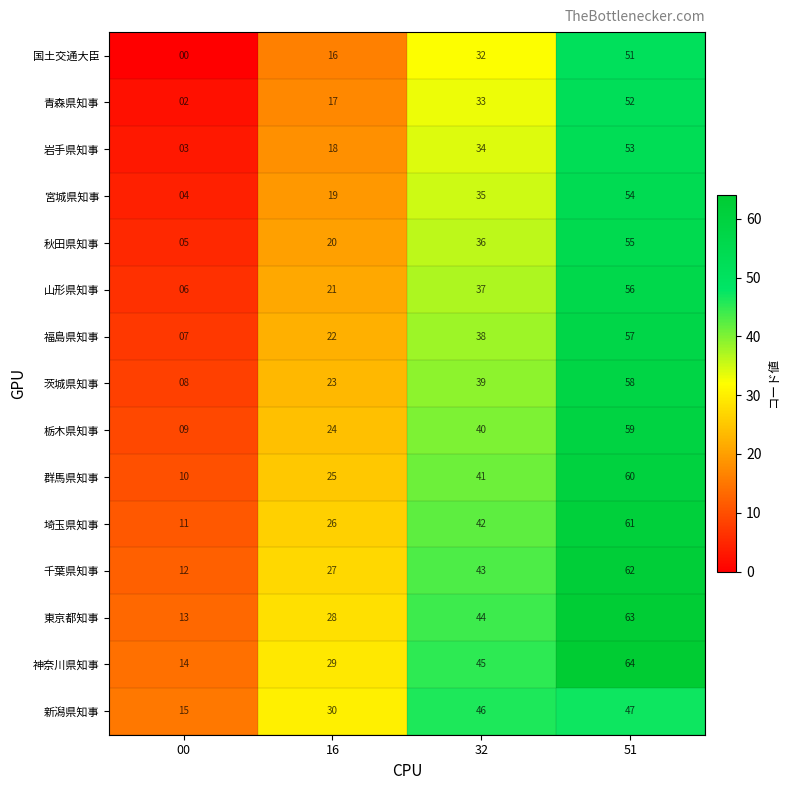

The value of 東京都知事 at 51 is 15. True or false?

False